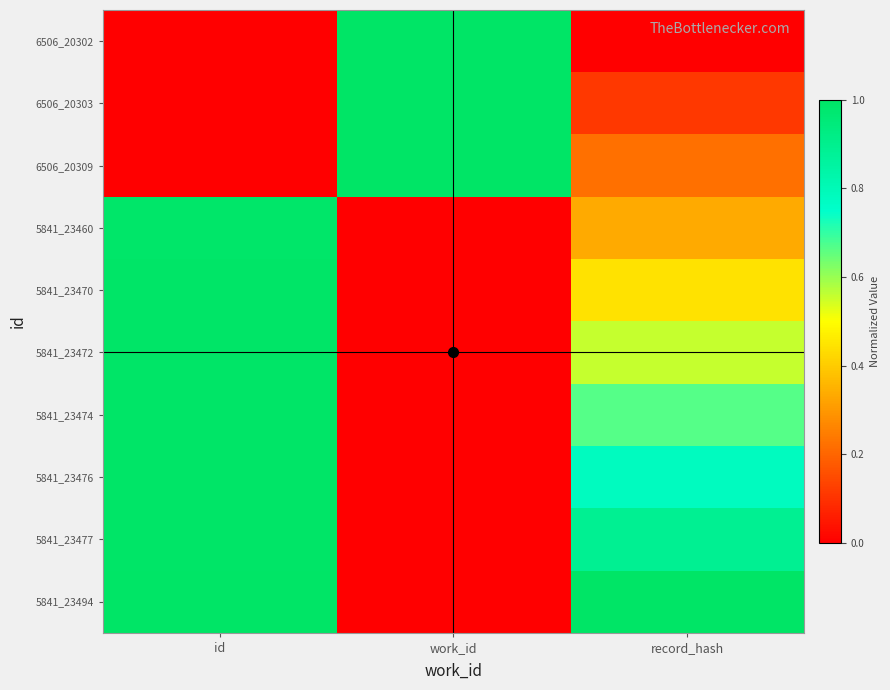

At how many categories does at least one series exceed 0?

3